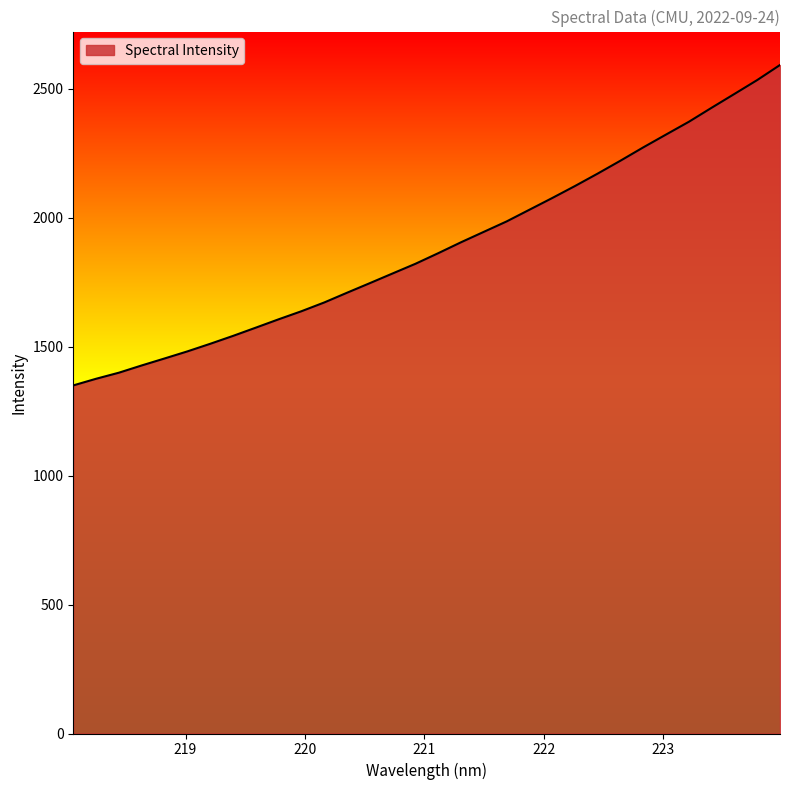

What is the maximum value shown in the chart?

2592.7